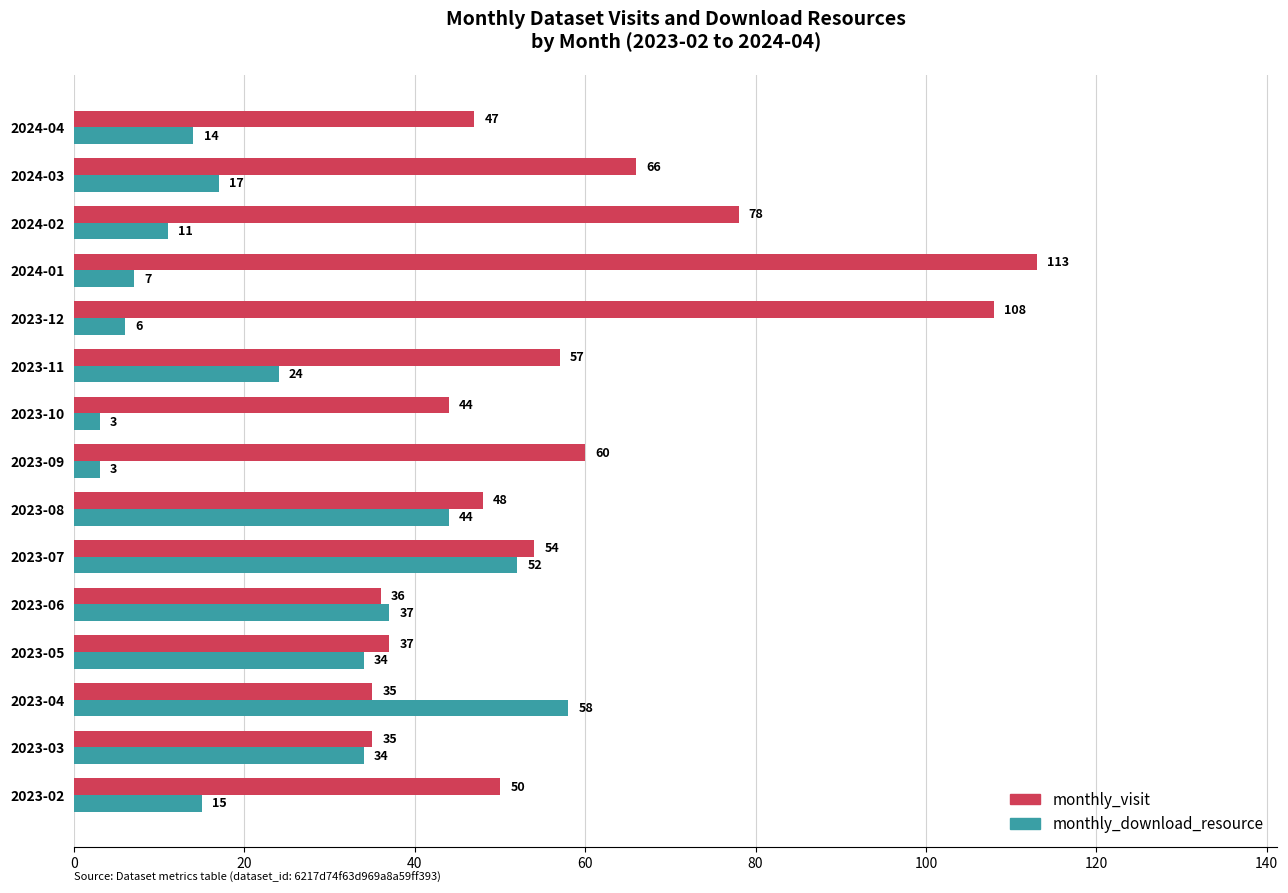

Is the value of monthly_visit at 2023-09 greater than the value of monthly_download_resource at 2023-04?

Yes